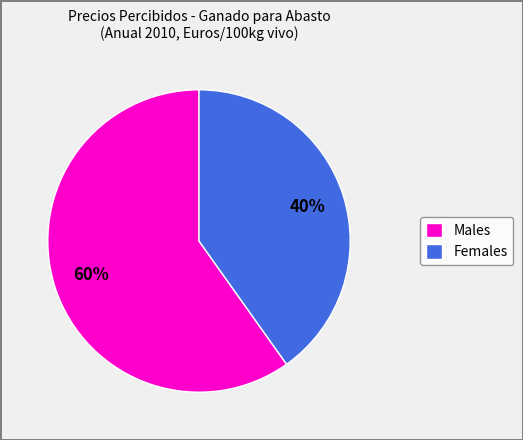

How many segments does this pie chart have?

2